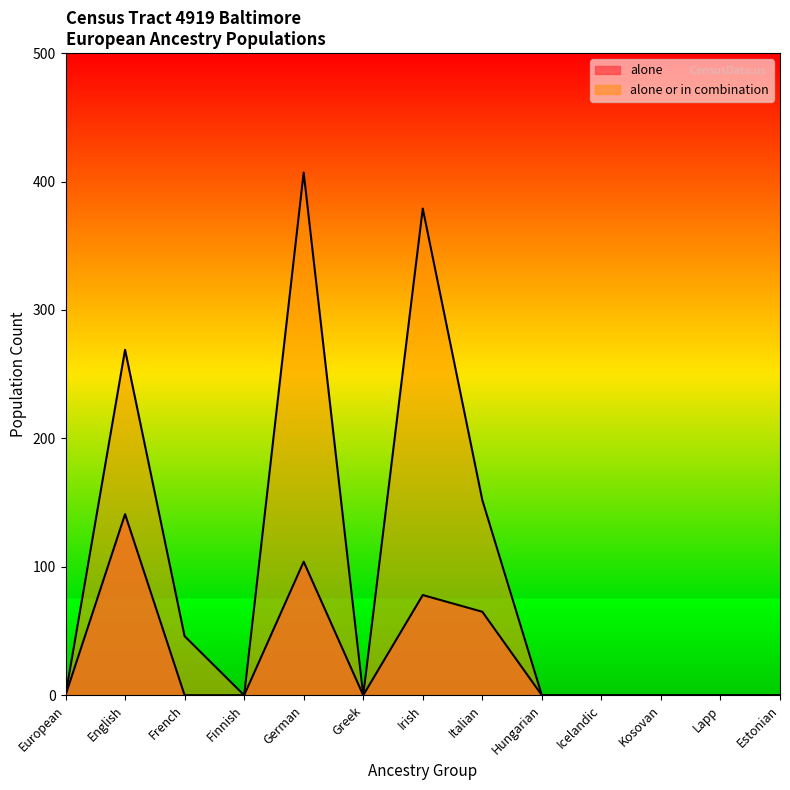

Between Irish and Estonian, which series saw the biggest shift?

alone or in combination